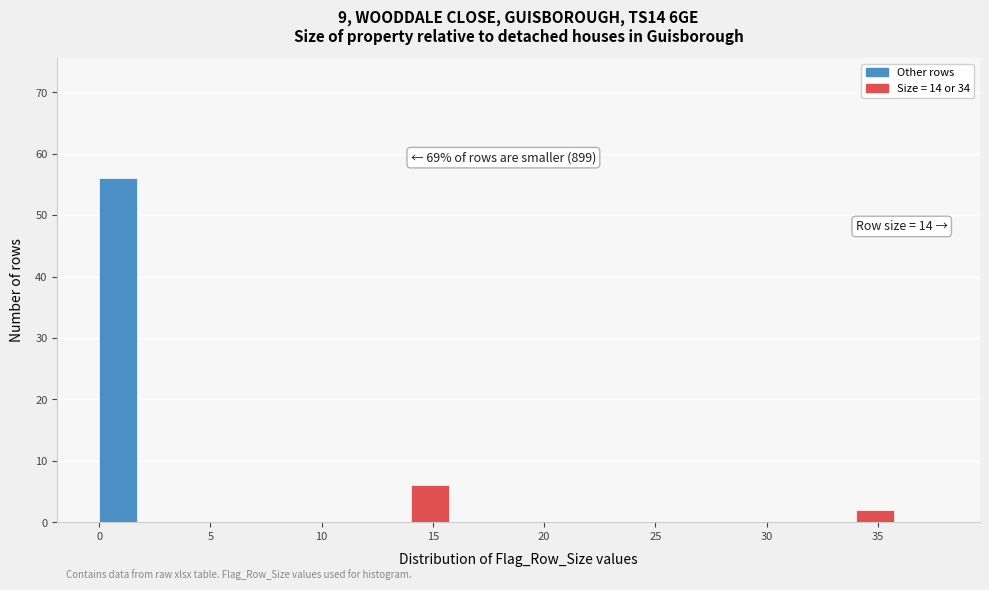

Over which range of the x-axis is the bar tallest?

0 to 2